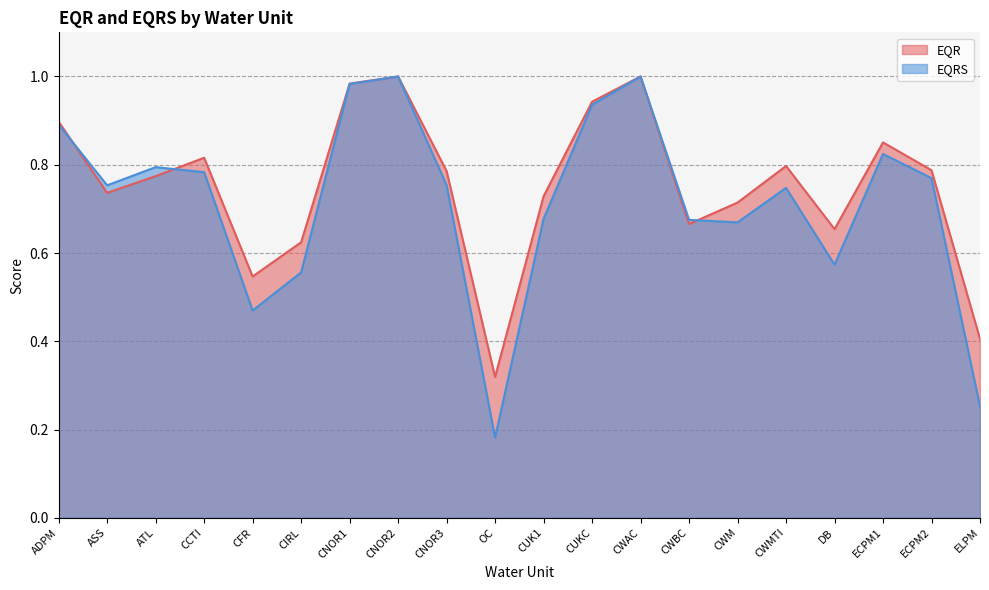

In EQR, how many points are higher than both neighbors (excluding endpoints)?

5